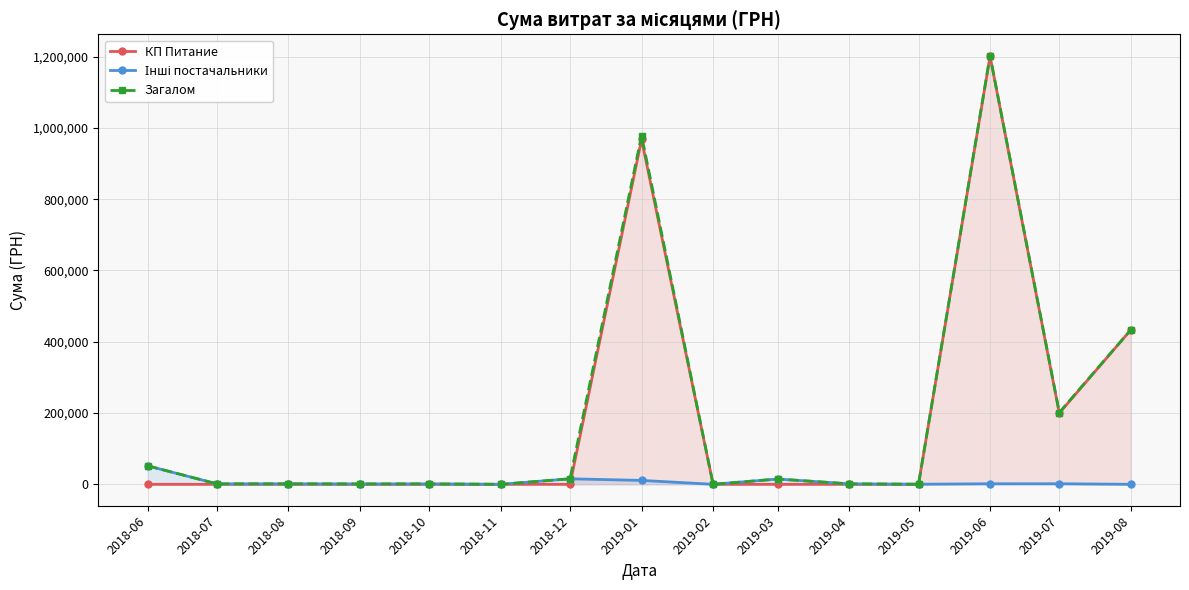

How many times do Інші постачальники and КП Питание cross each other?

2